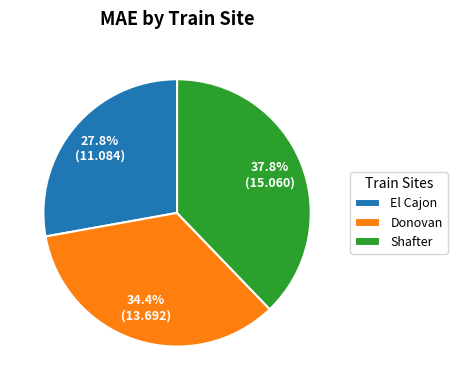

What percentage do Shafter and Donovan together represent?

72.2%